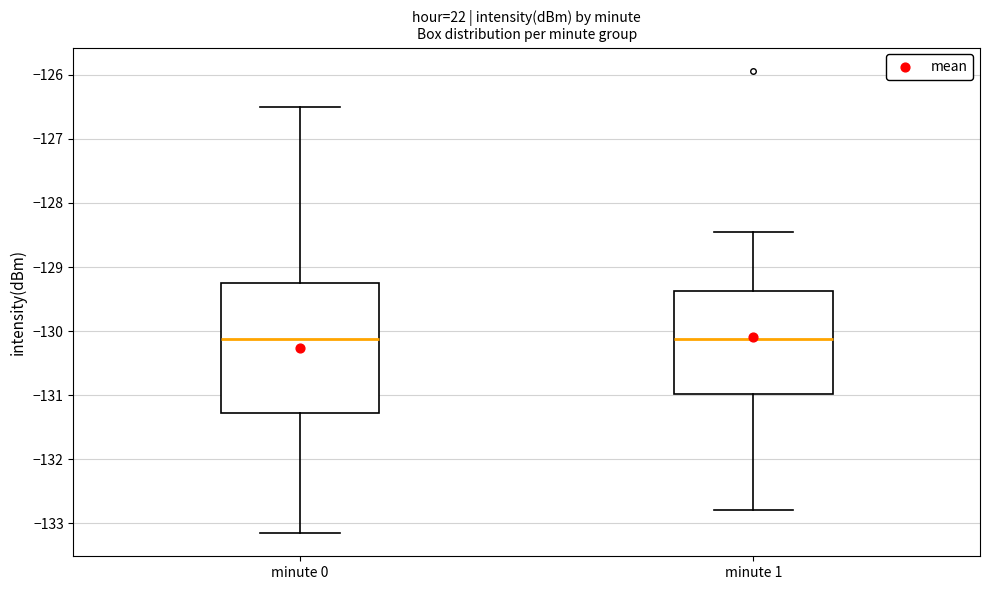

Where does the upper whisker of the box for minute 1 end on the y-axis? The values are not printed on the chart, so give them approximately, as read against the axis.

-128.5